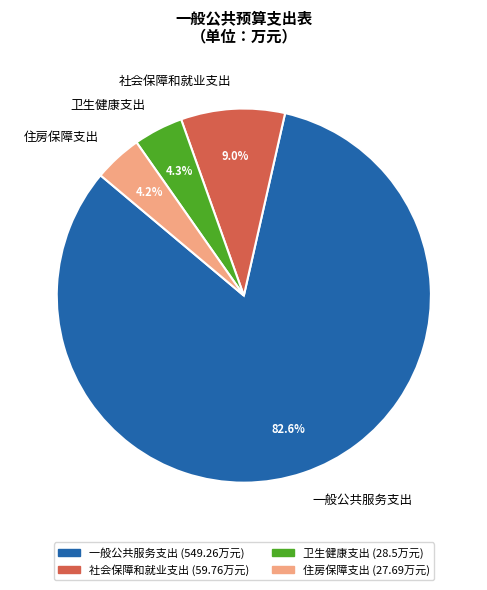

Is the sum of 住房保障支出 and 社会保障和就业支出 greater than half?

No